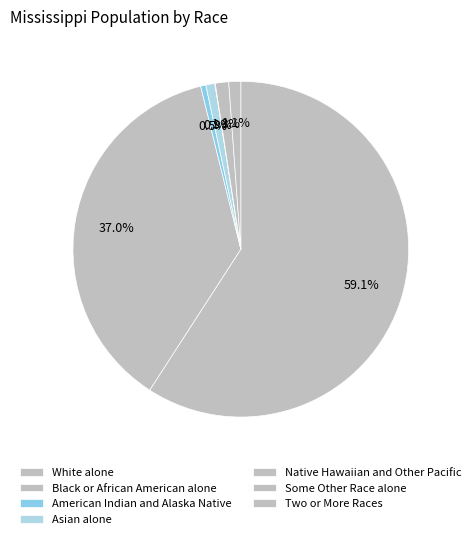

Do American Indian and Alaska Native and White alone together represent more than half of the pie?

Yes